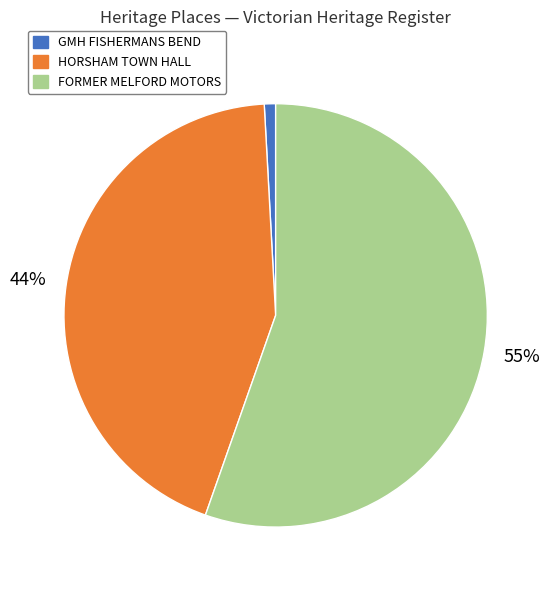

Is FORMER MELFORD MOTORS the majority of the pie?

Yes